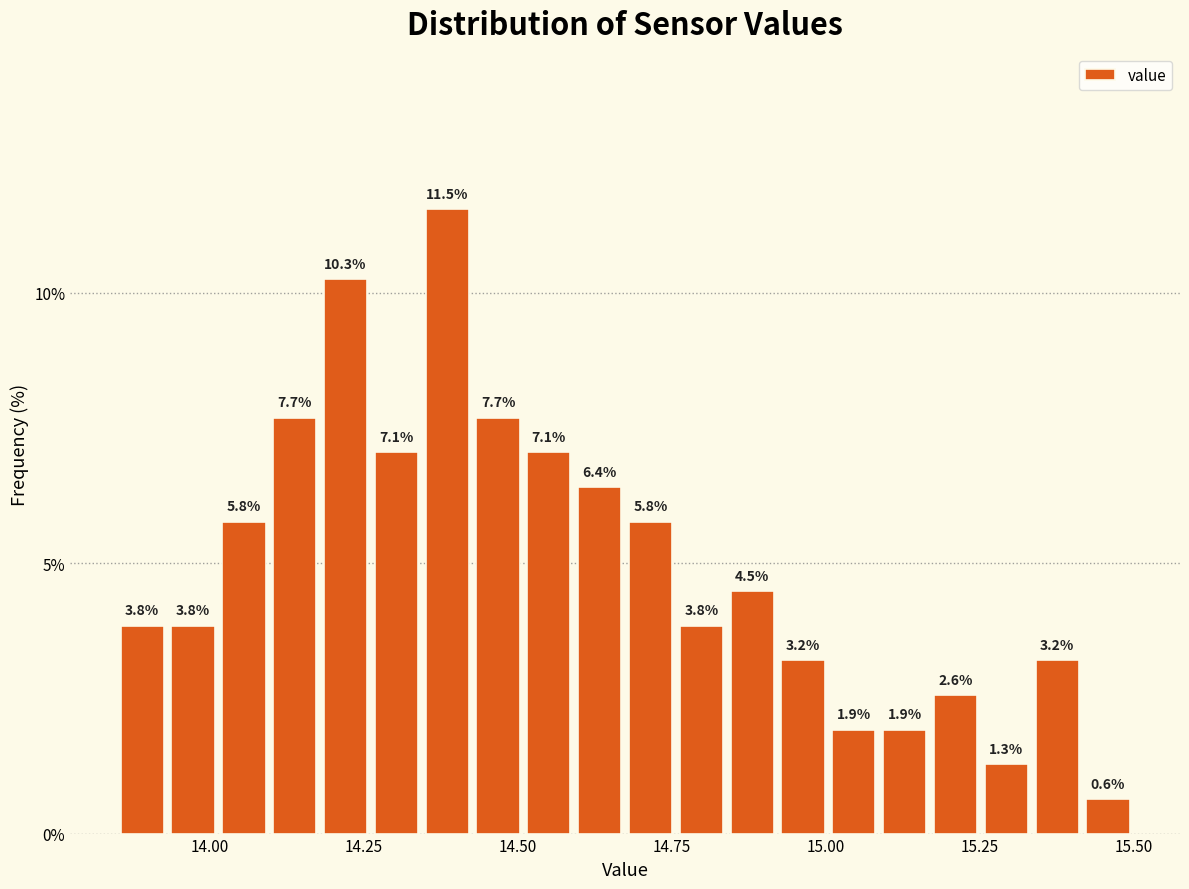

Around what value on the x-axis is the tallest bar? Give the approximate position of its centre, as read against the axis.

14.40